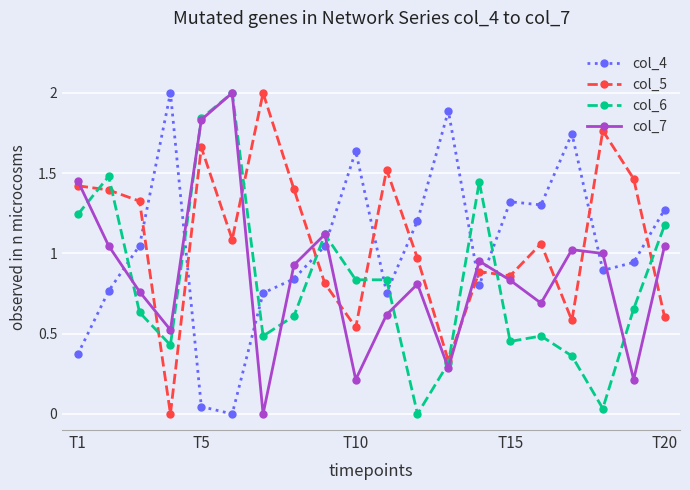

What is the highest value of the col_7 series?

2.0